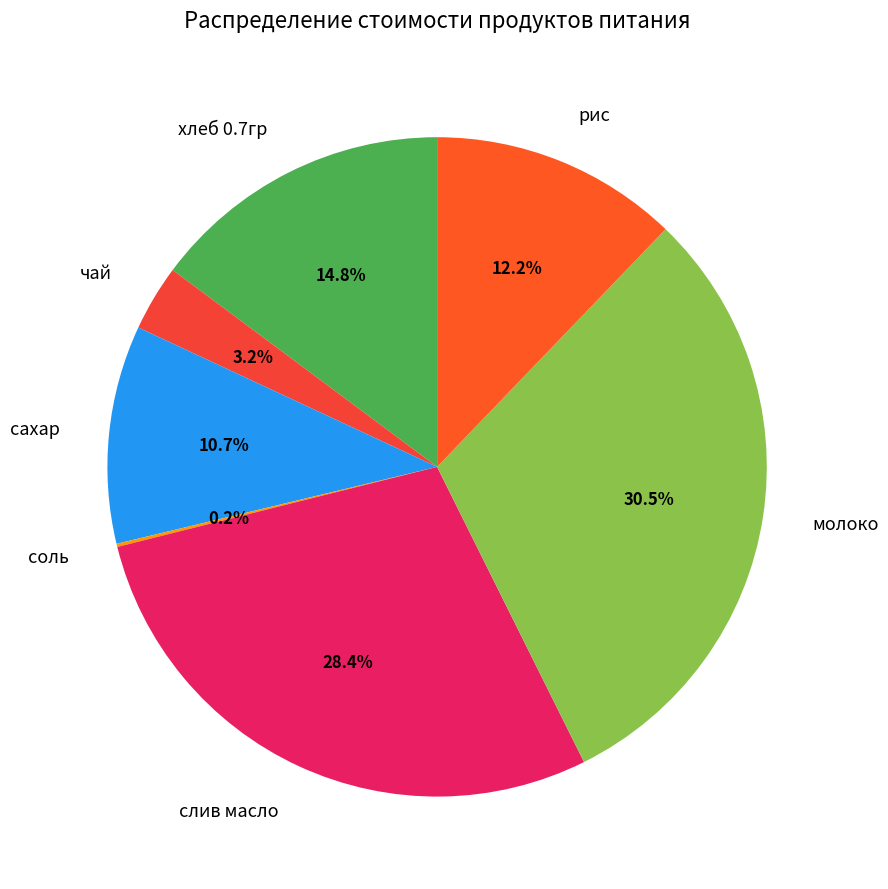

What portion of the pie excludes молоко?

69.5%